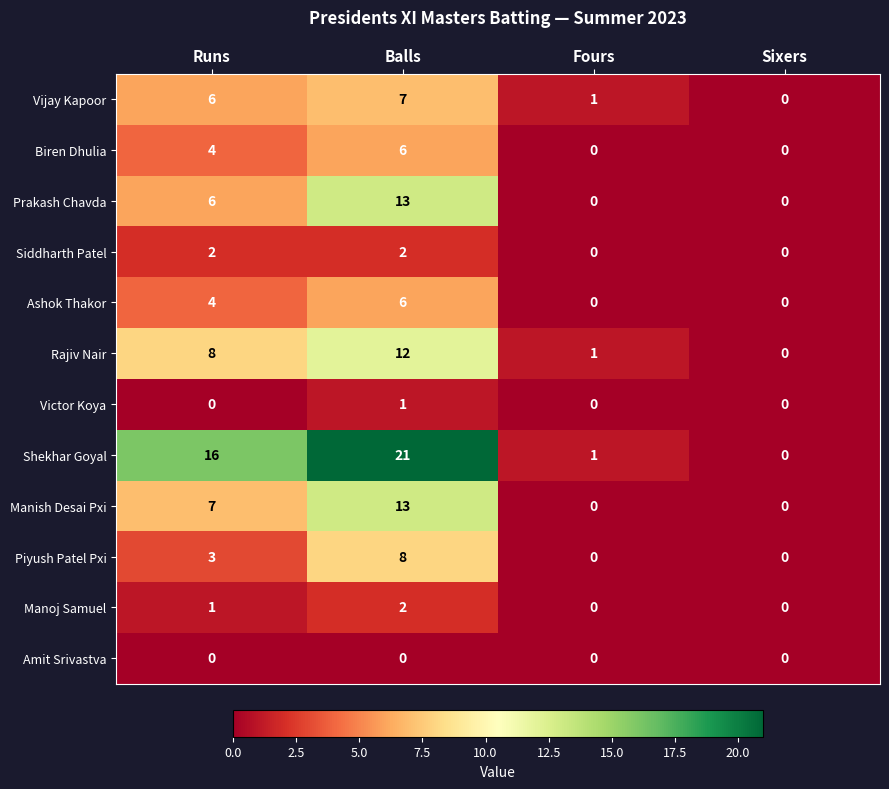

What is the difference between the maximum and second lowest values in the Ashok Thakor series?

6